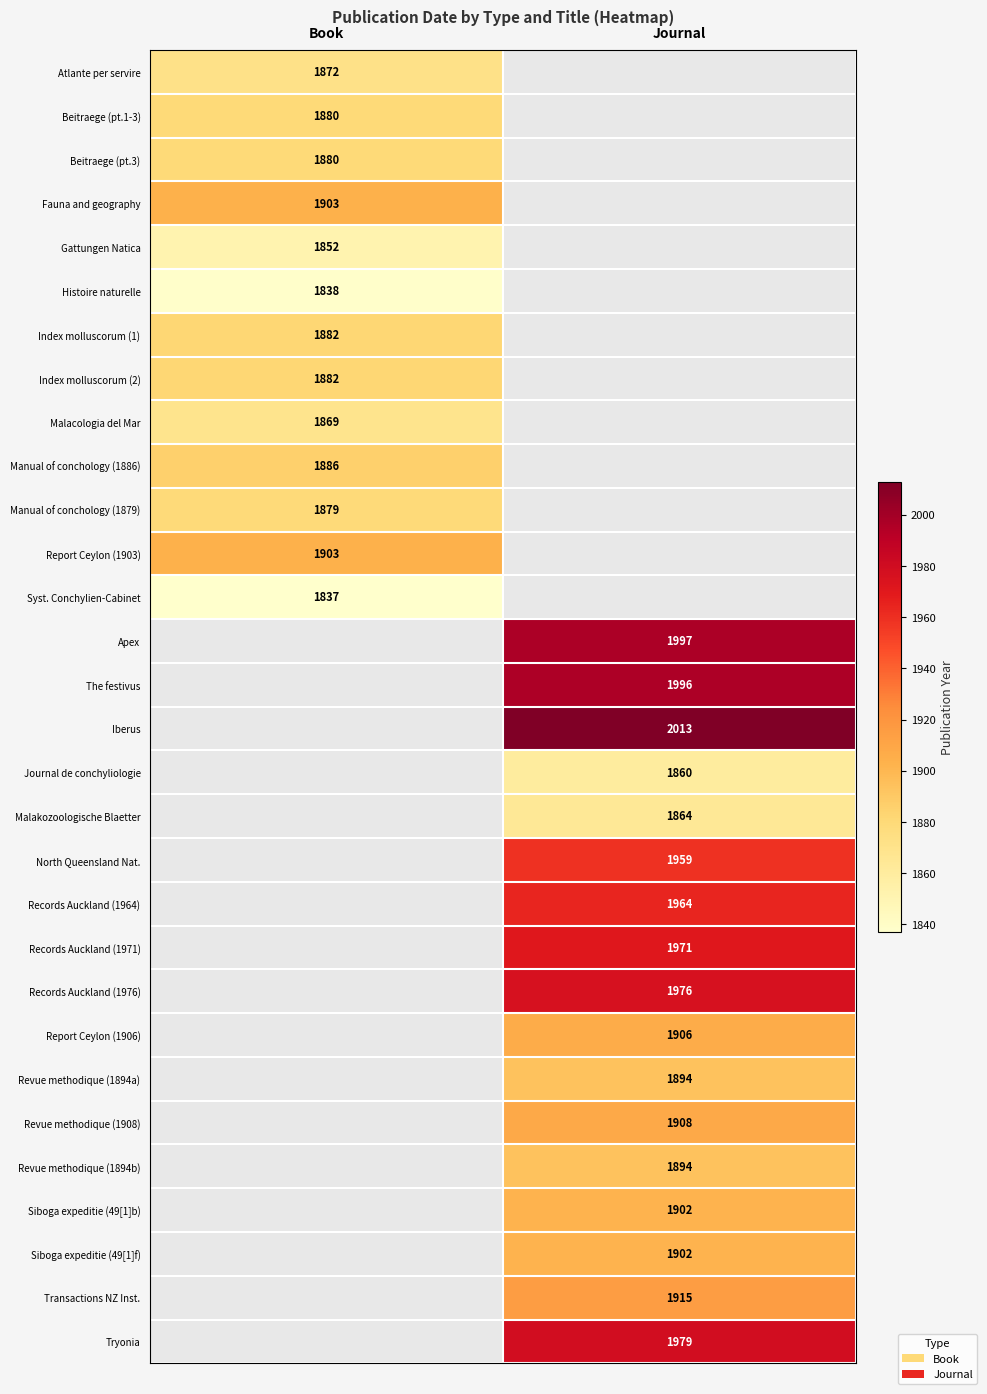

How many distinct data groups are displayed?

30